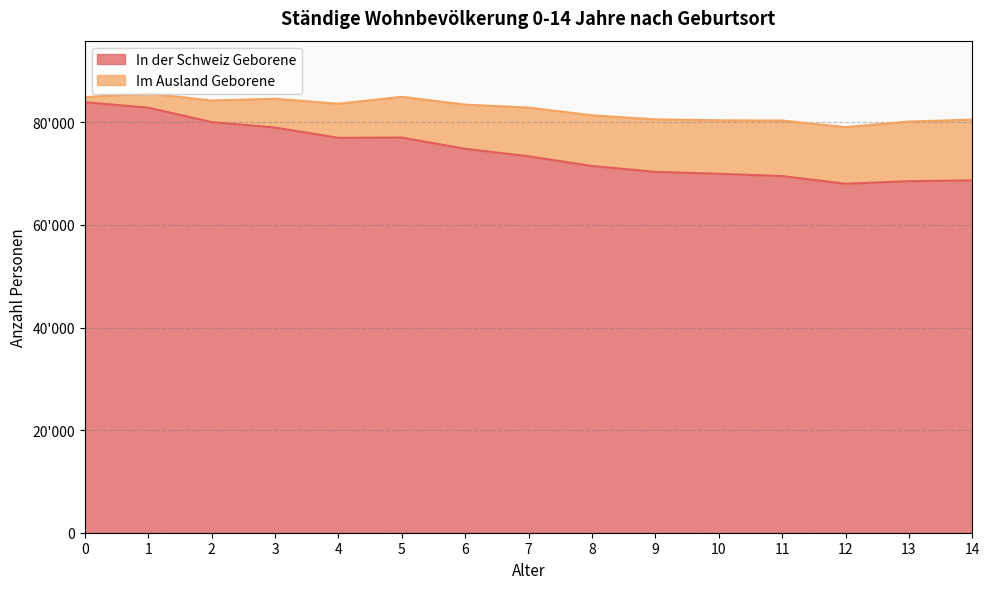

True or false: there are more than 0 points higher than both neighbors.

True